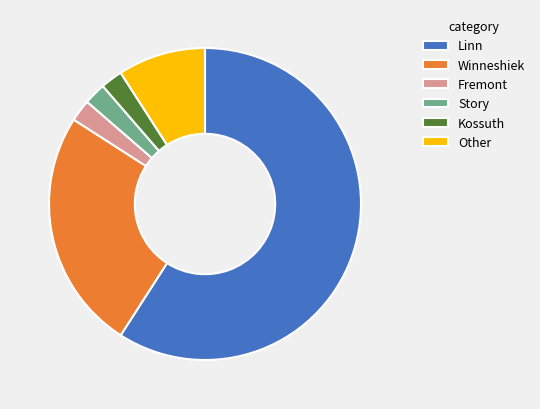

Do Kossuth and Story together represent more than half of the pie?

No